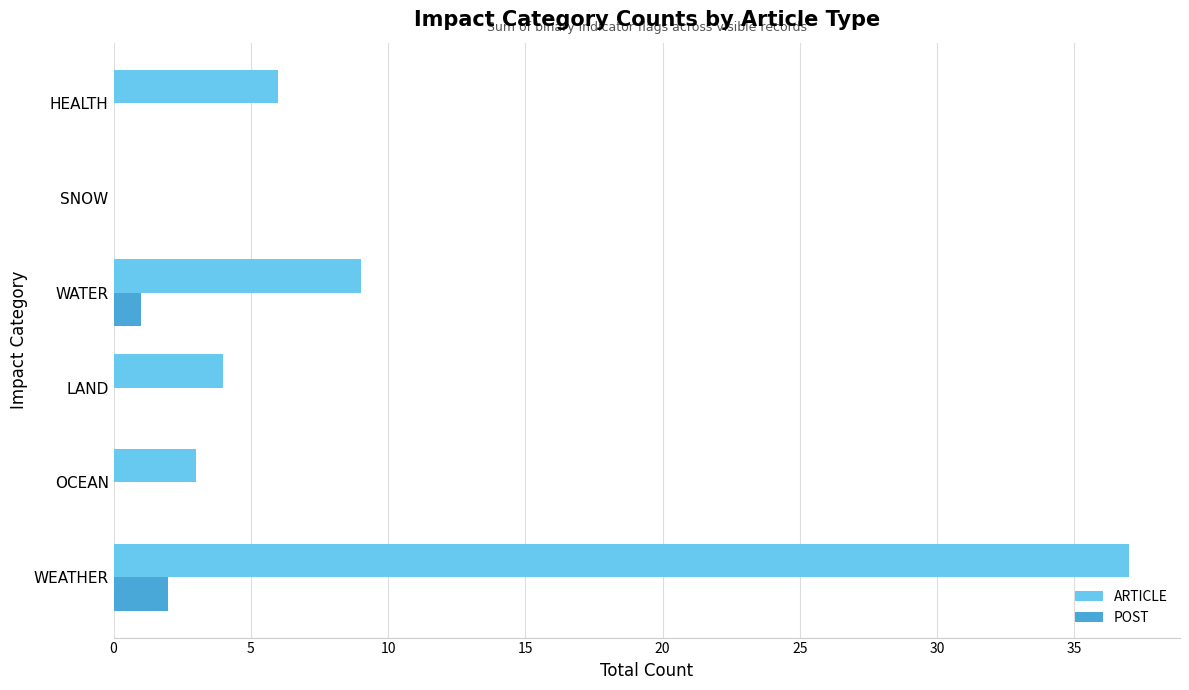

Which series has the largest total across all categories?

ARTICLE